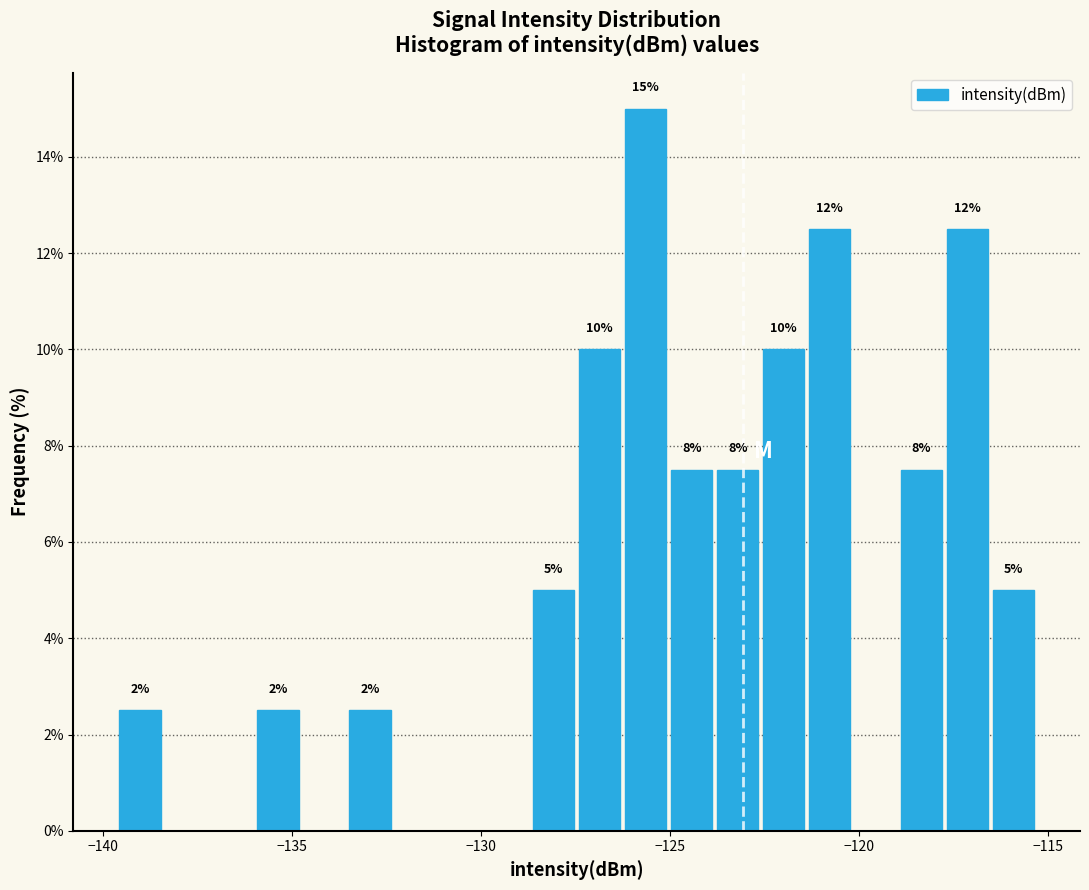

Around what value on the x-axis is the tallest bar? Give the approximate position of its centre, as read against the axis.

-125.5